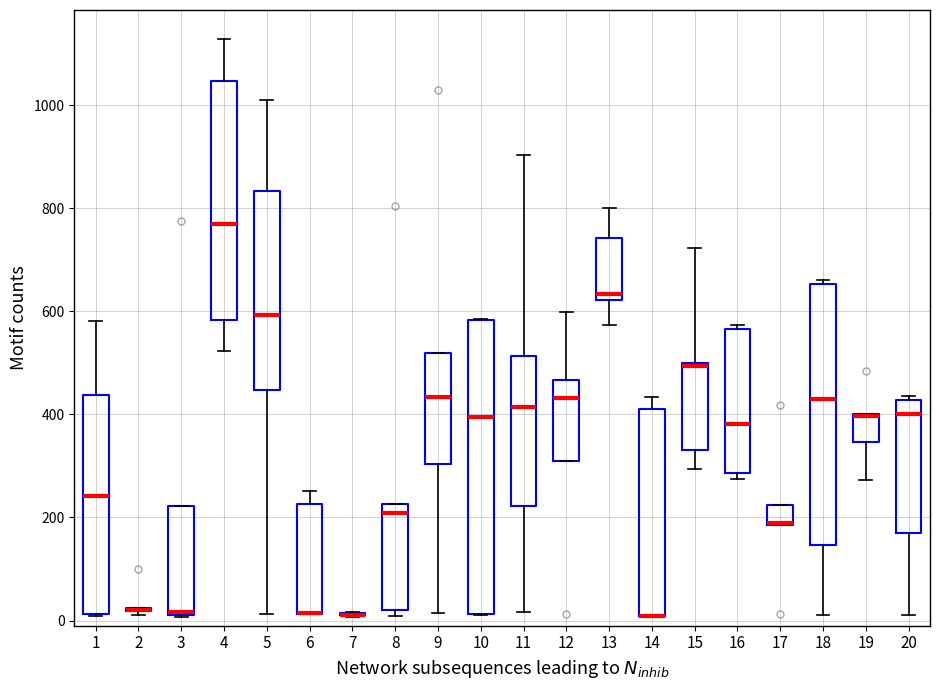

Reading left to right, transcribe this box plot: for each box, give where its median line is, the range the box spans, and where its two whiskers end, as read against the y-axis. The values are not printed on the chart, so give them approximately, as read against the axis.

1: median 240, box 20 to 440, whiskers 0 to 580
2: box collapsed to a line at 20, whiskers 20 to 20
3: median 20 (just above the box's lower edge), box 20 to 220, whiskers 0 to 220
4: median 760, box 580 to 1040, whiskers 520 to 1120
5: median 600, box 440 to 840, whiskers 20 to 1000
6: median 20 (drawn on the box's lower edge), box 20 to 220, whiskers 20 to 260
7: box collapsed to a line at 20, whiskers 0 to 20
8: median 200, box 20 to 220, whiskers 0 to 220
9: median 440, box 300 to 520, whiskers 20 to 520
10: median 400, box 20 to 580, whiskers 20 to 580
11: median 420, box 220 to 520, whiskers 20 to 900
12: median 440, box 320 to 460, whiskers 320 to 600
13: median 640, box 620 to 740, whiskers 580 to 800
14: median 0 (drawn on the box's lower edge), box 0 to 400, whiskers 0 to 440
15: median 500, box 340 to 500, whiskers 300 to 720
16: median 380, box 280 to 560, whiskers 280 (just below the box's lower edge) to 580
17: median 180 (drawn on the box's lower edge), box 180 to 220, whiskers 180 to 220
18: median 420, box 140 to 660, whiskers 20 to 660 (just above the box's upper edge)
19: median 400 (drawn on the box's upper edge), box 340 to 400, whiskers 280 to 400
20: median 400, box 160 to 420, whiskers 20 to 440